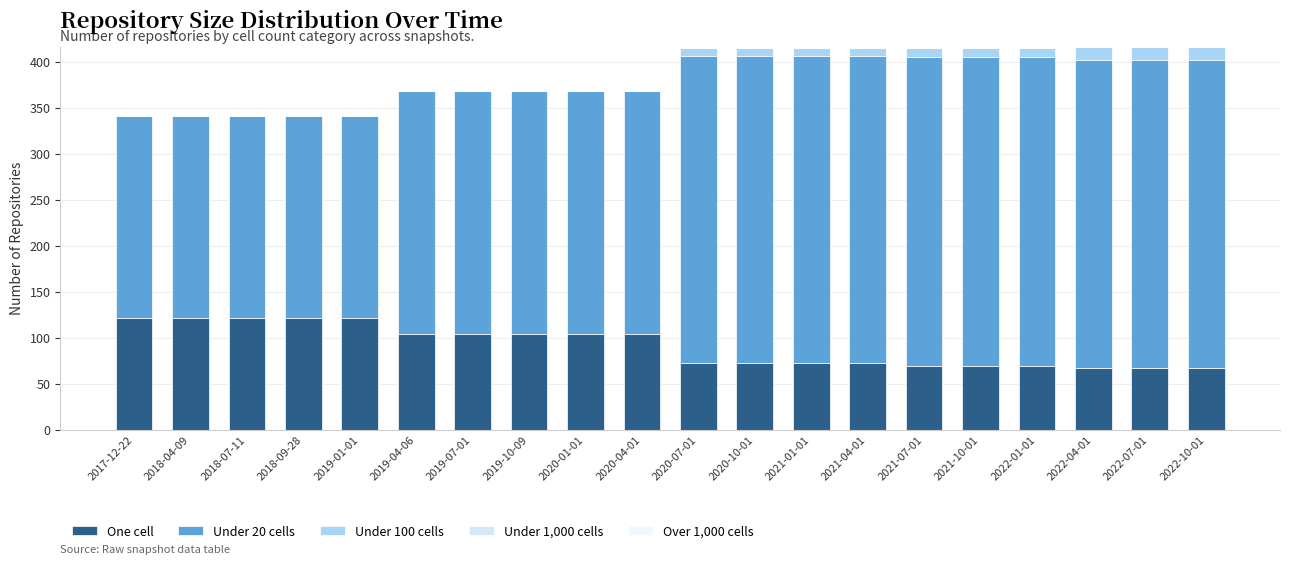

The value of Under 20 cells at 2021-10-01 is 336. True or false?

True